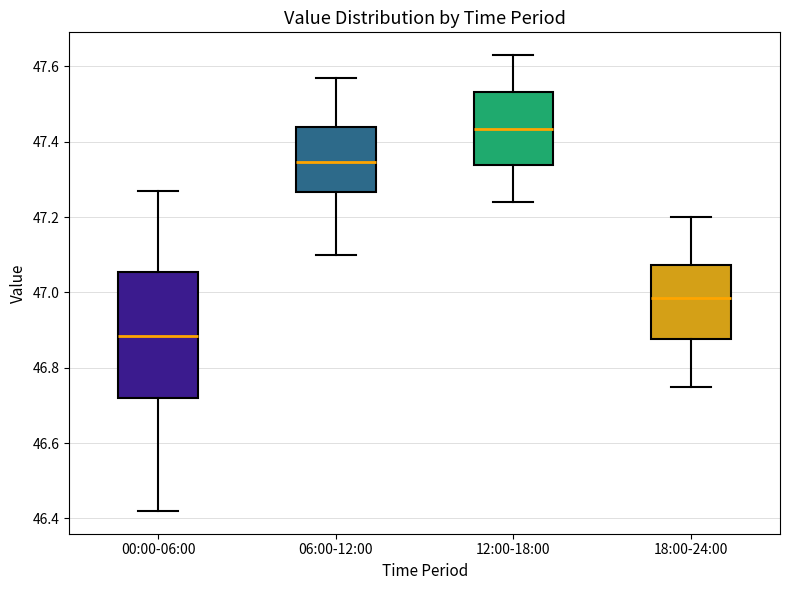

Where does the upper whisker of the box for 06:00-12:00 end on the y-axis? The values are not printed on the chart, so give them approximately, as read against the axis.

47.58